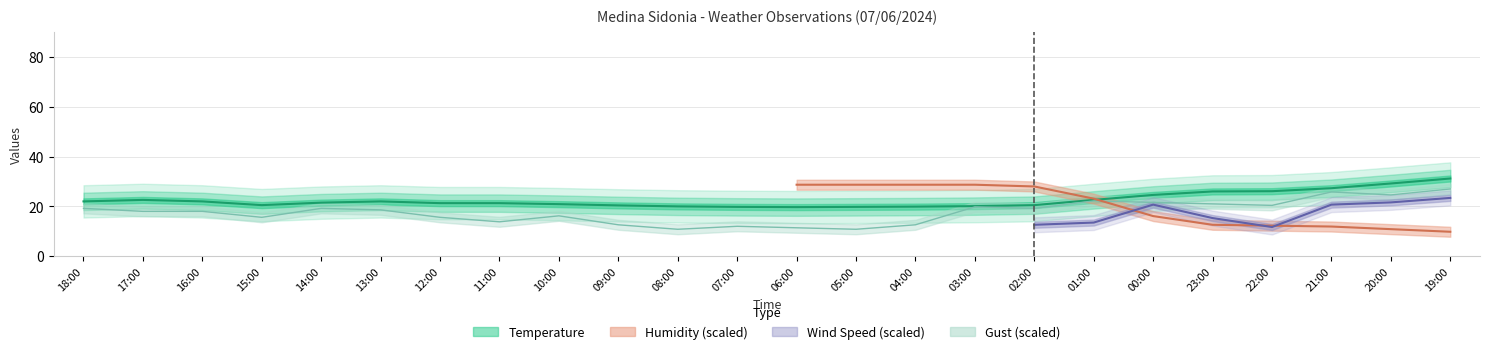

At which label is Temperature closest to 25?

00:00